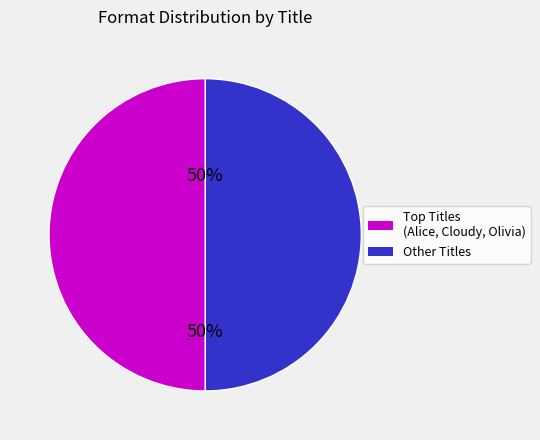

To the nearest percent, what is the average slice percentage?

50%